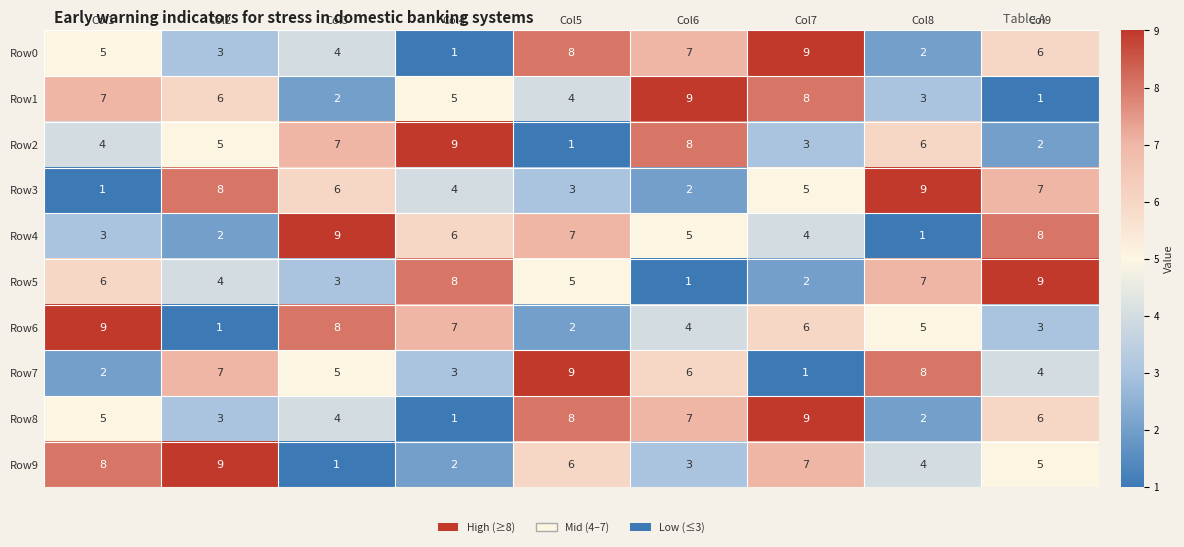

At which category is the sum across all series the highest?

Col7